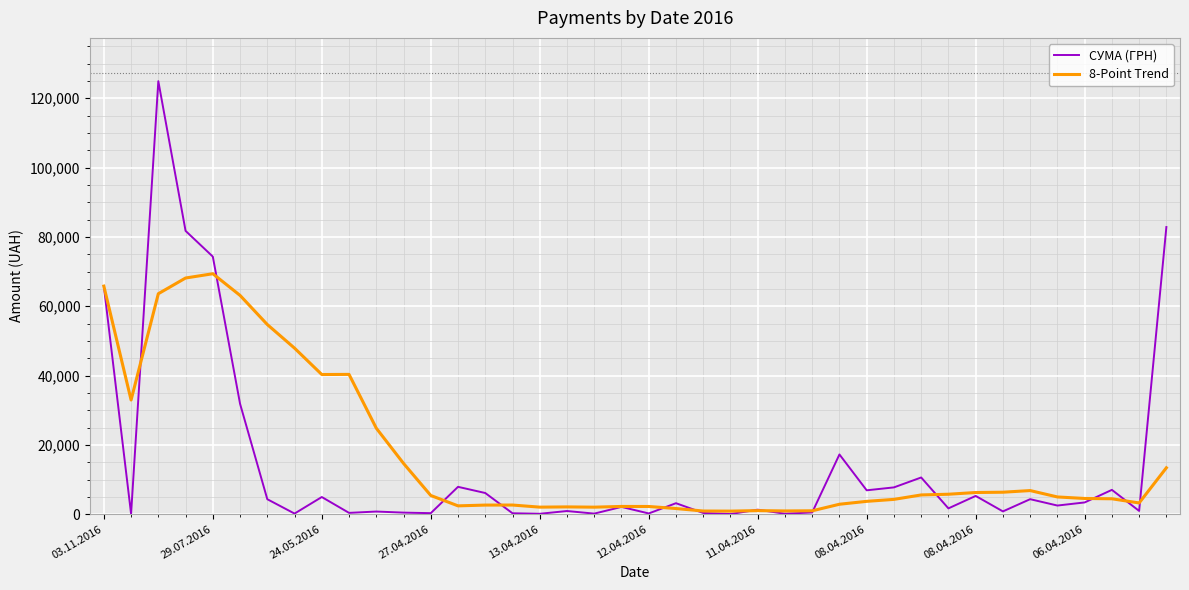

Rank the series by their maximum value, from lowest to highest.

8-Point Trend, СУМА (ГРН)